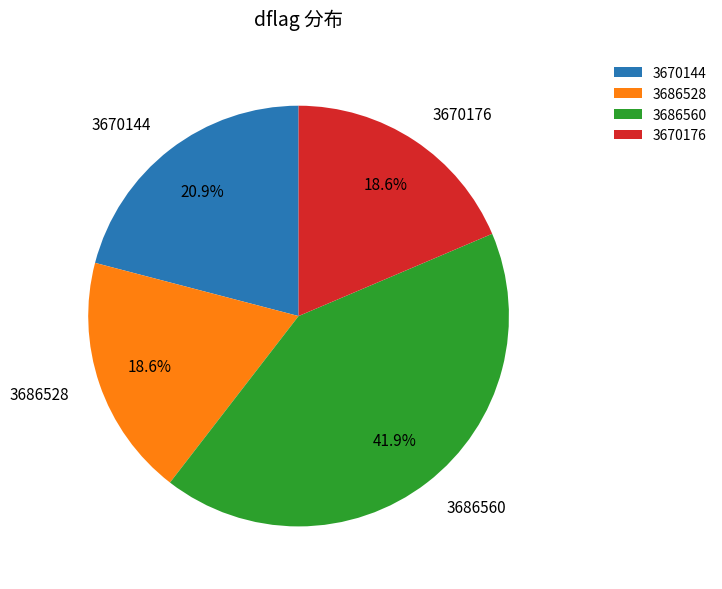

Count the number of slices in the pie.

4